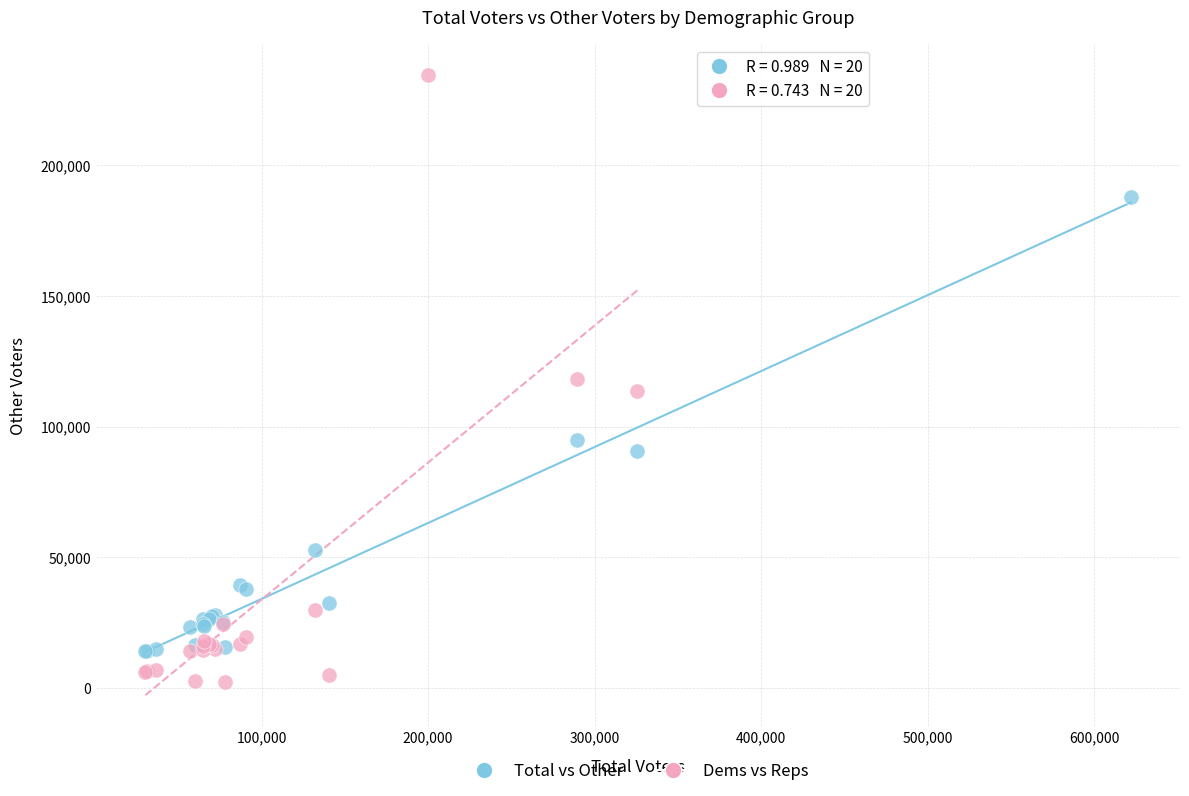

Which series has the widest spread of Y values?

Dems vs Reps